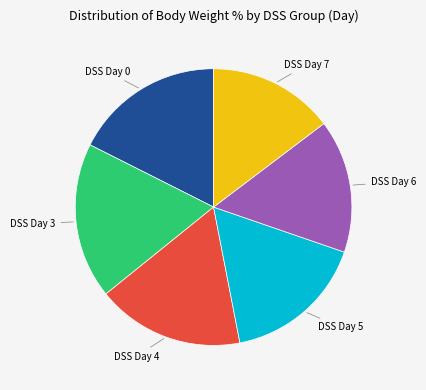

Is there a majority slice in this chart?

No